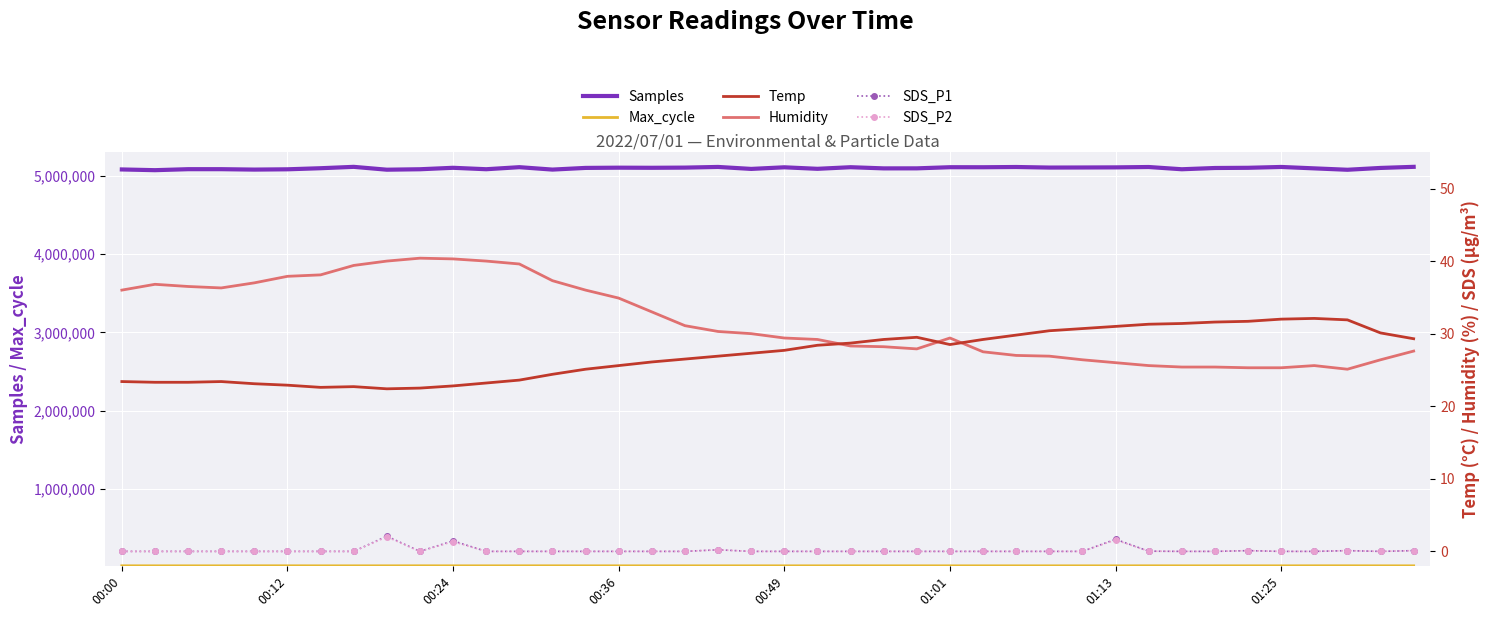

At which category does the chart reach its peak across all series?

39